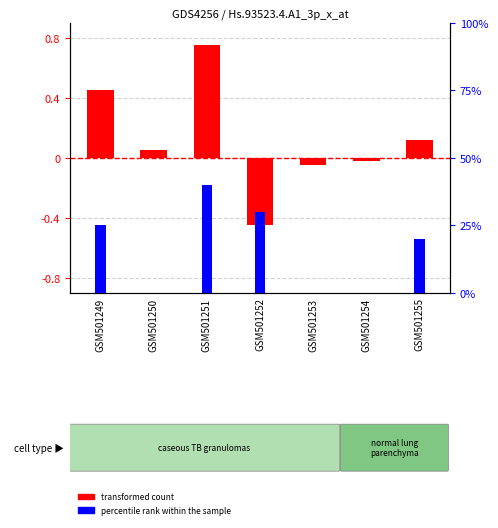

Does the chart contain stacked bars?

No